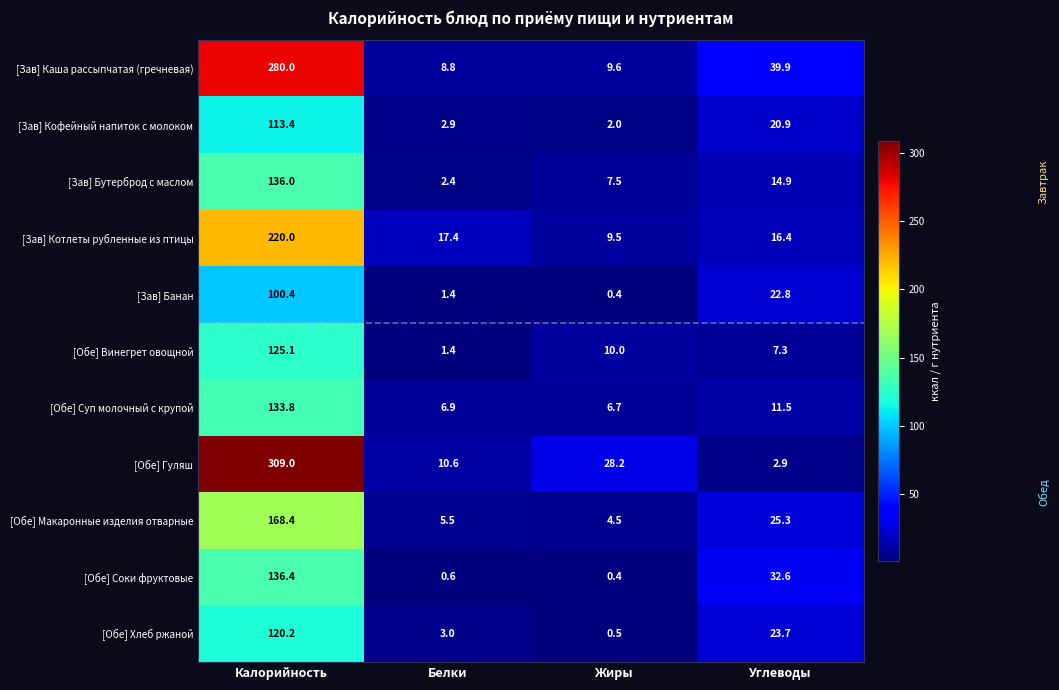

What is the minimum value shown in the chart?

0.4